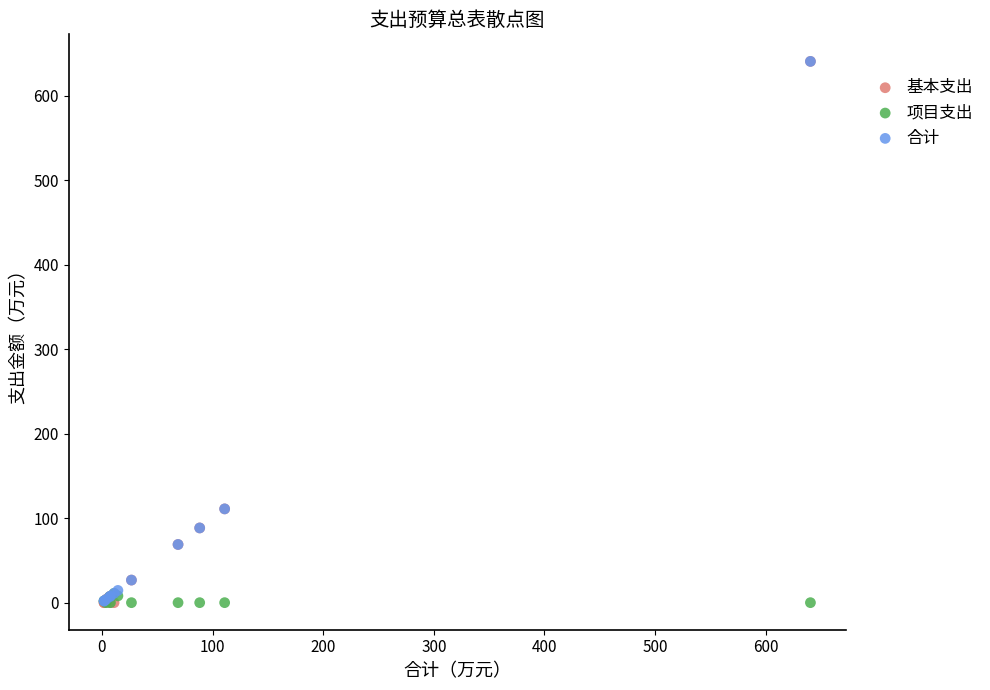

Which series has the widest spread of Y values?

基本支出